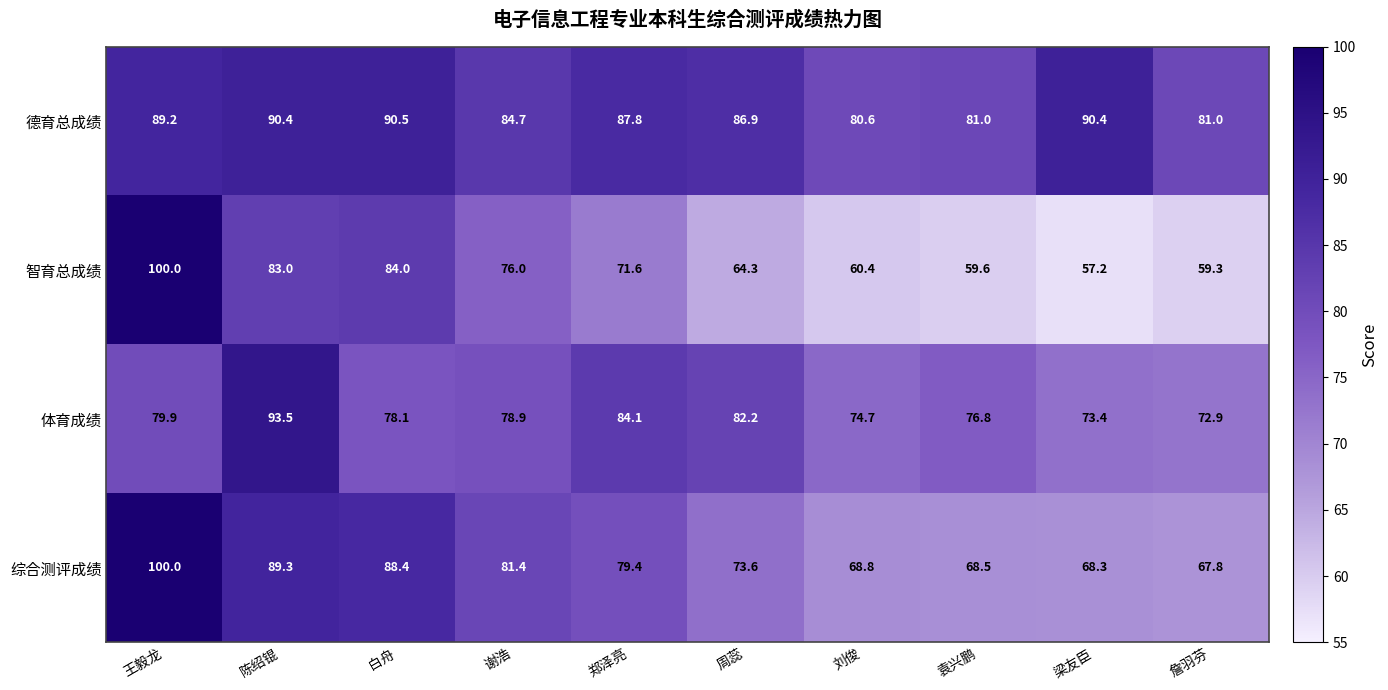

What is the maximum value shown in the chart?

100.0